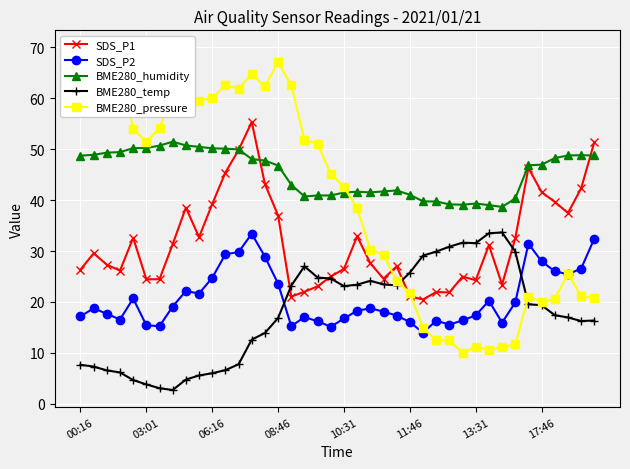

True or false: BME280_humidity has a value of 11.7 at 08:46.

False